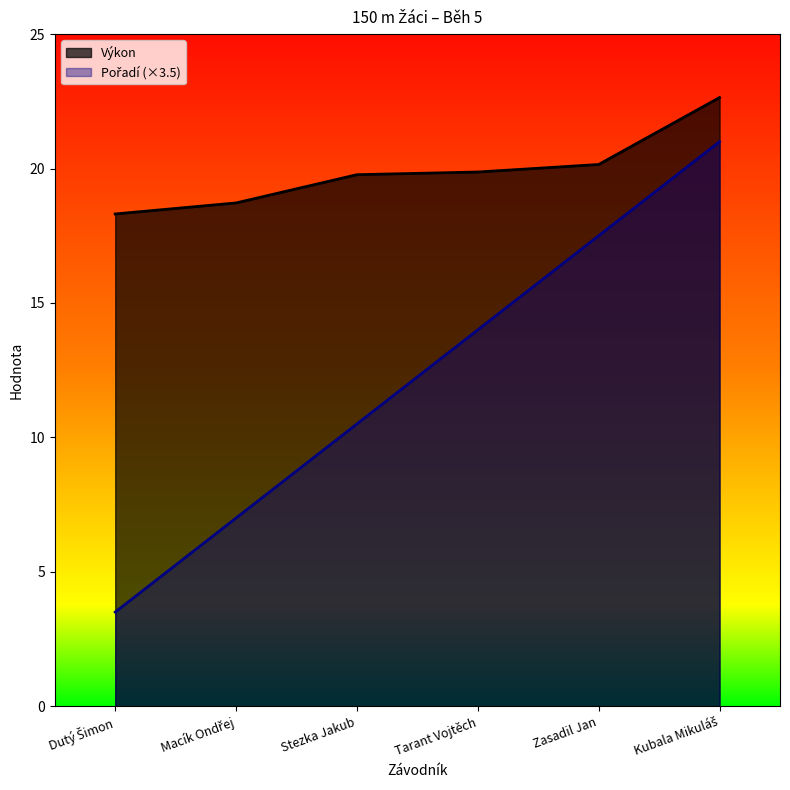

Is the value of Výkon at Dutý Šimon greater than the value of Pořadí at Macík Ondřej?

Yes